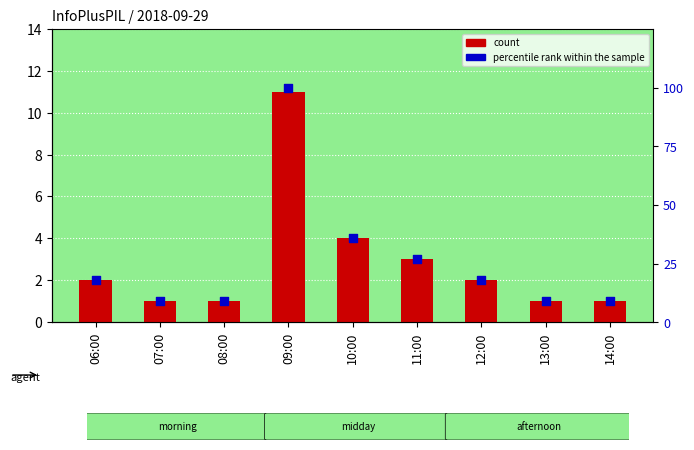

Is the value of percentile rank within the sample at 08:00 greater than the value of count at 12:00?

Yes